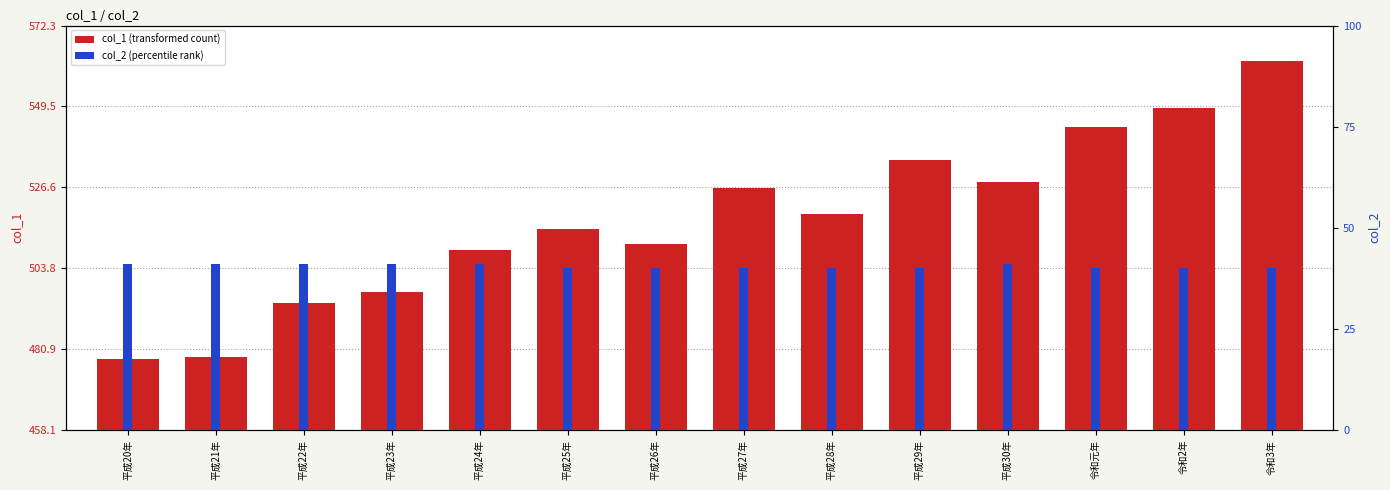

Which has a higher value, 平成21年 or 令和2年?

令和2年